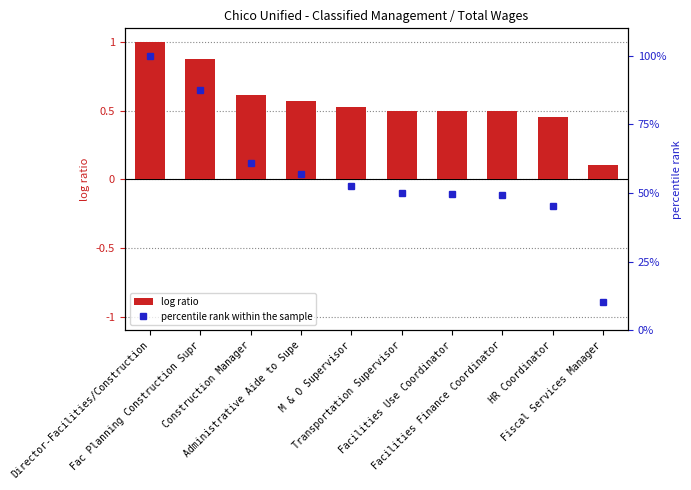

Is it true that percentile rank within the sample equals 83.1 at Transportation Supervisor?

False